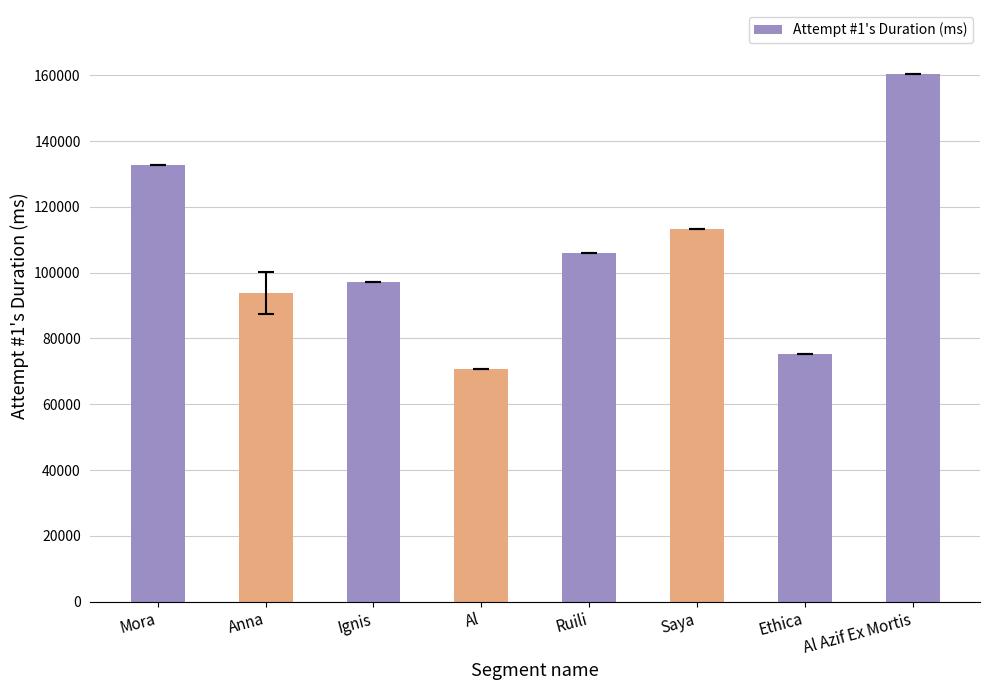

Where is the data nearest to the value 115481?

Saya